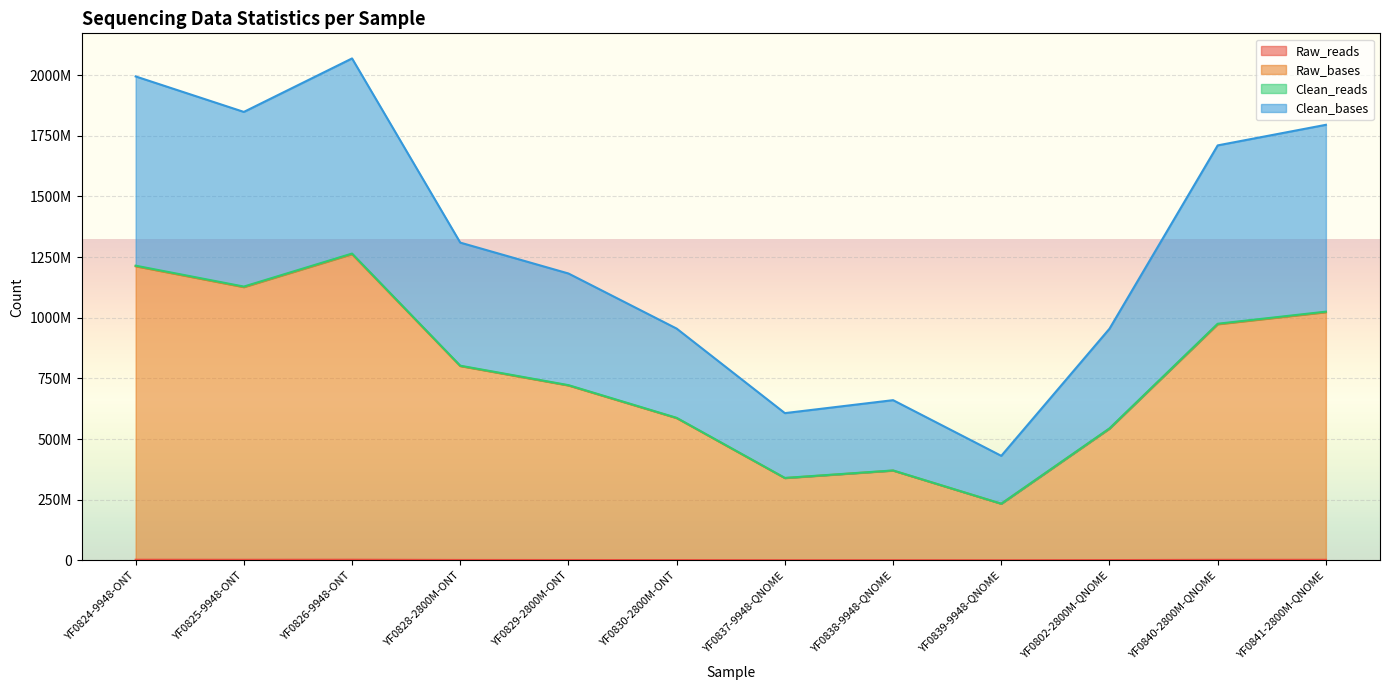

What is the total value across all series at YF0829-2800M-ONT?

2627374475